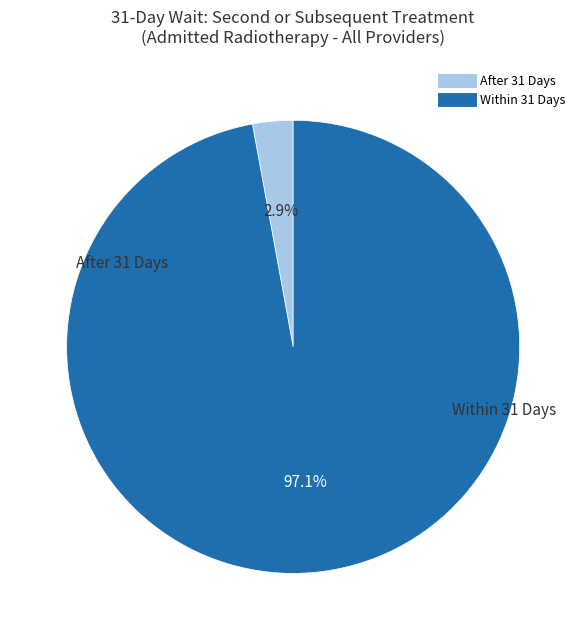

Is there a majority slice in this chart?

Yes